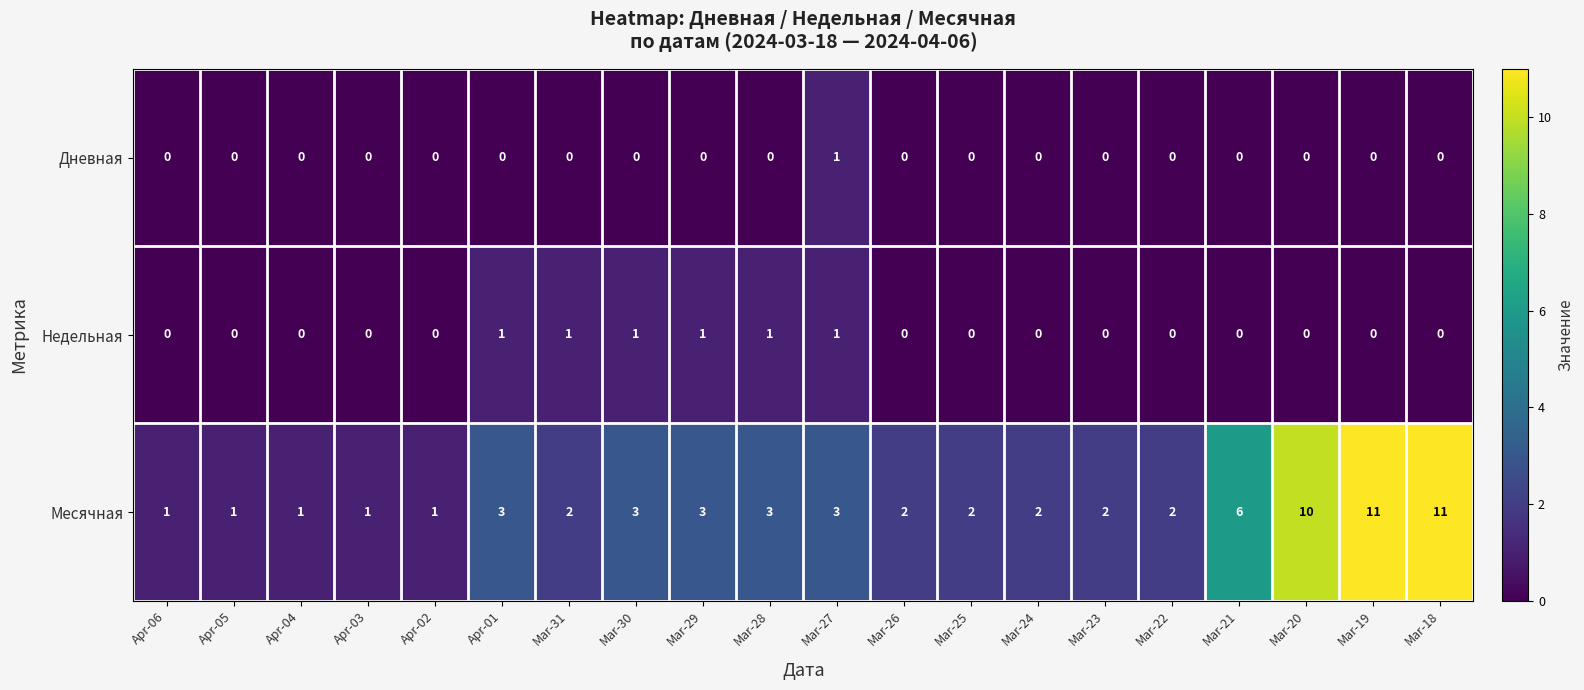

Which series has the largest total across all categories?

Месячная